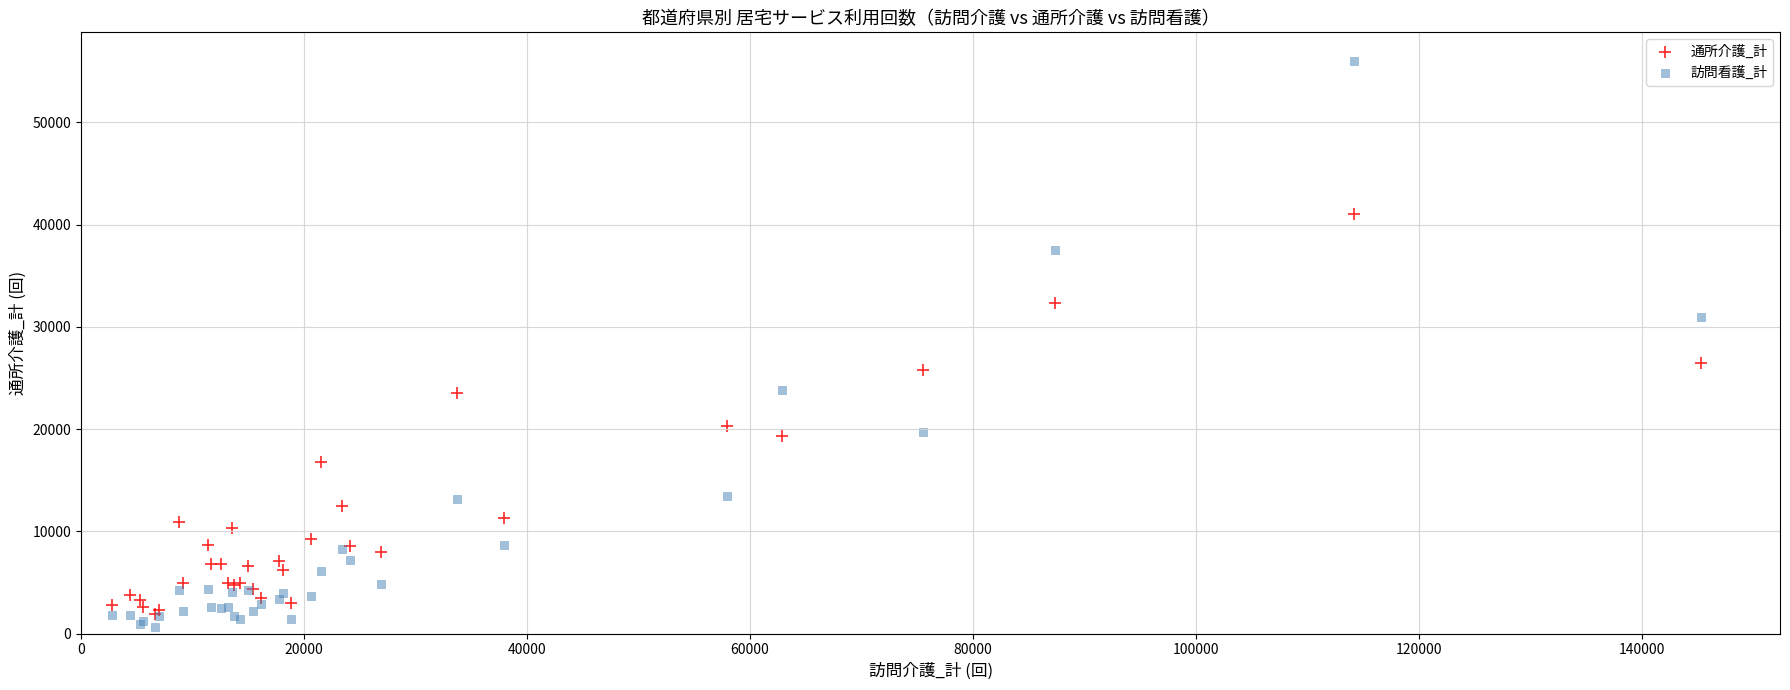

Across all series, what Y value is closest to 28361?

26452